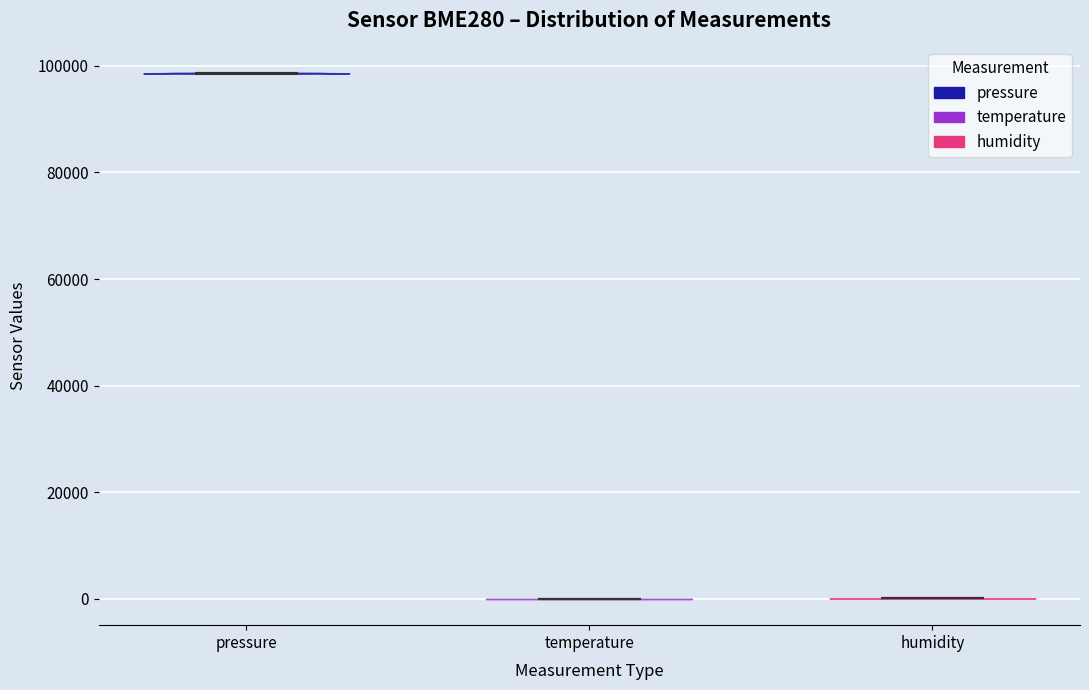

Reading left to right, read every violin against the y-axis: where its median line is, and the lowest and highest points it reaches. The values are not printed on the chart, so give them approximately, as read against the axis.

pressure: median line 98000, lowest point 98000, highest point 98000
temperature: median line 0, lowest point 0, highest point 0
humidity: median line 0, lowest point 0, highest point 0